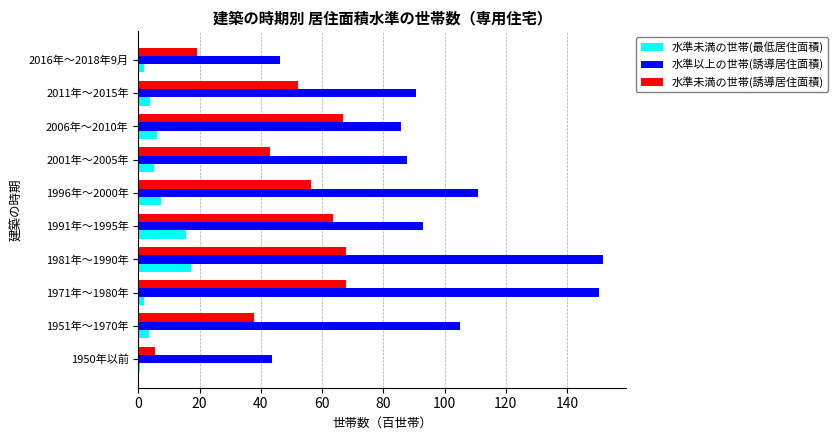

What is the sum of the 水準以上の世帯(誘導居住面積) values at 2011年～2015年 and 1981年～1990年?

242.3